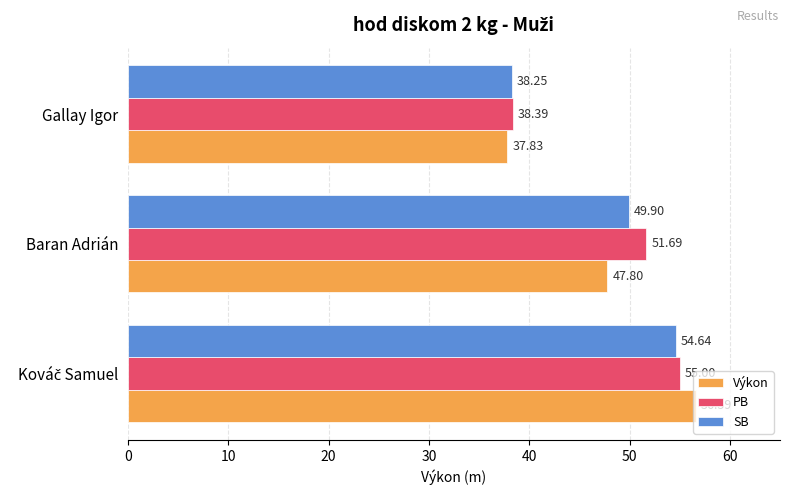

What is the maximum value shown in the chart?

56.6